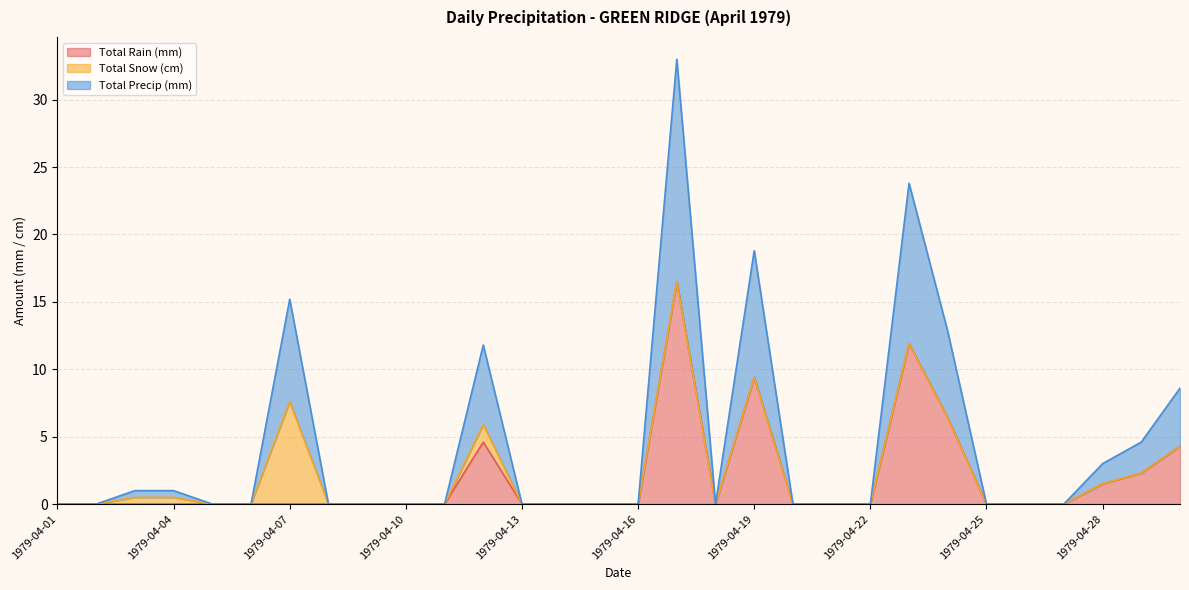

At which category does Total Precip (mm) reach its first local peak?

1979-04-07